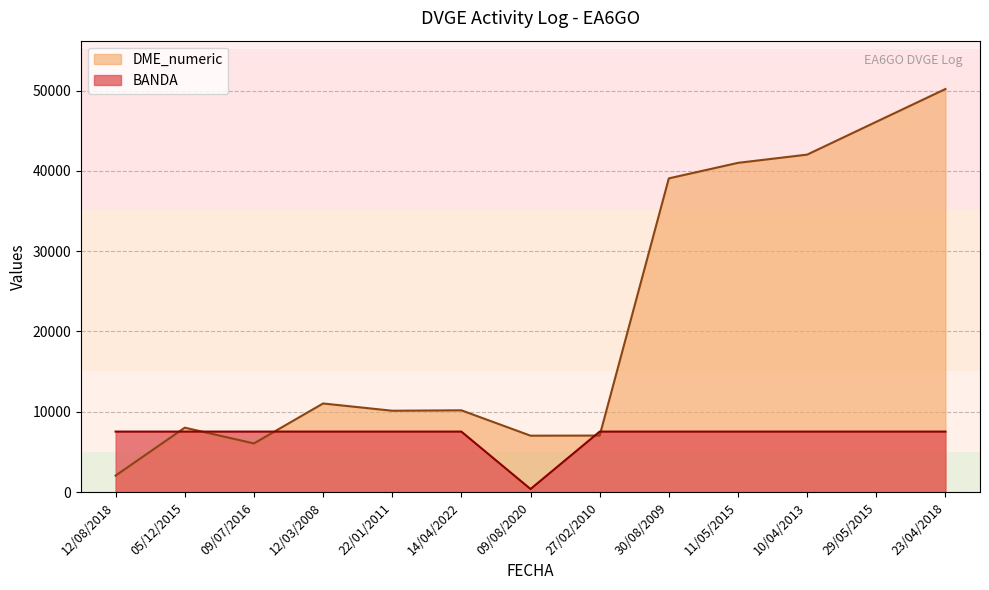

What is the smallest value displayed?

376.5